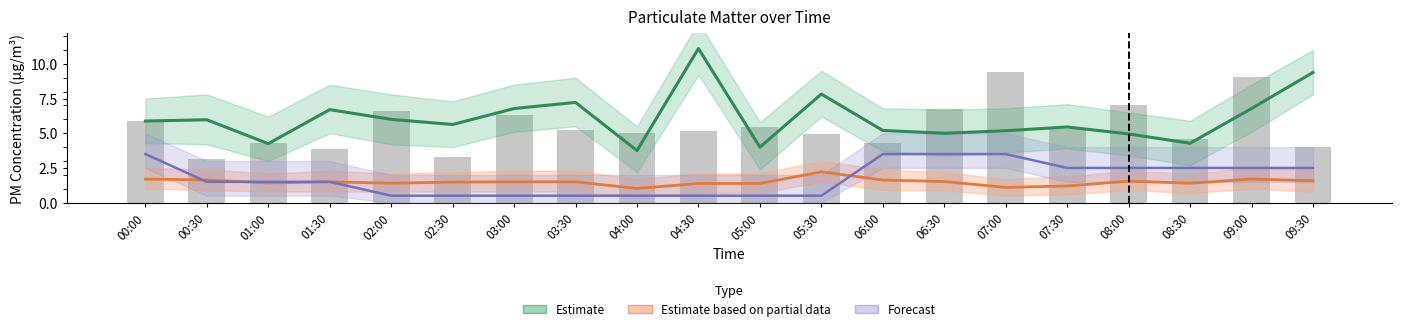

At how many categories does at least one series exceed 8?

4